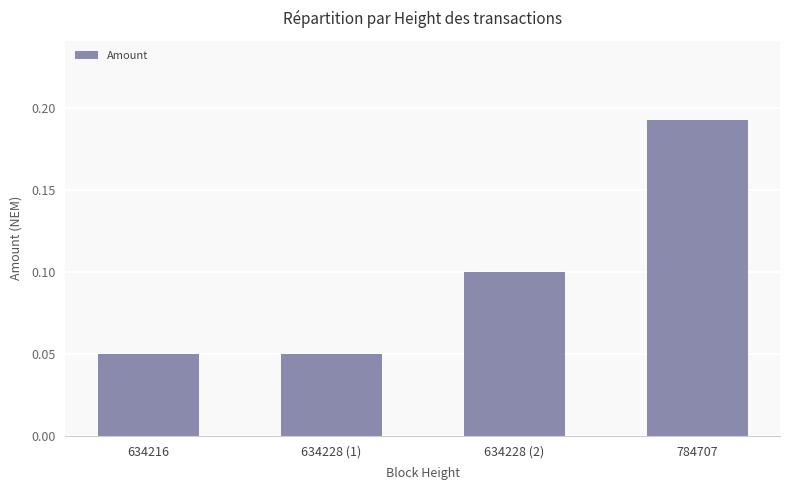

At which category does the chart reach its peak across all series?

784707